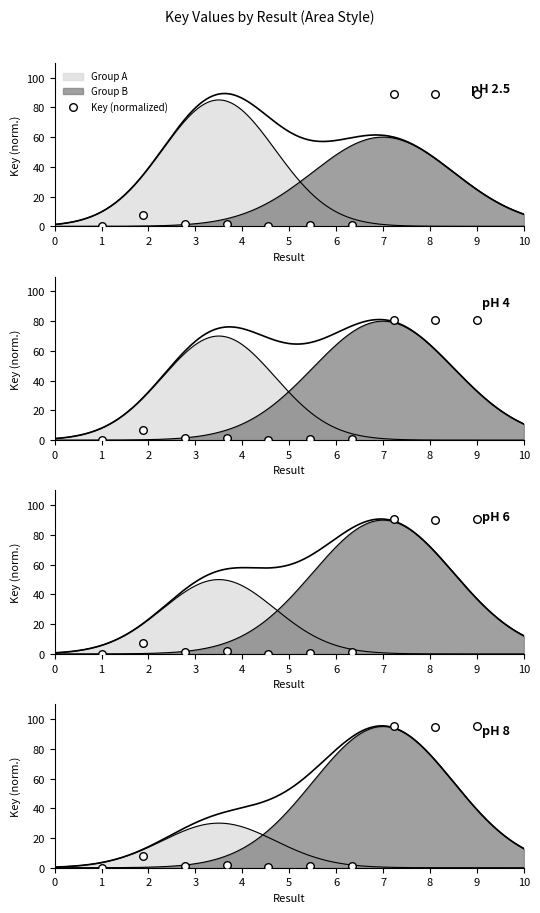

What is the change in value from 2 to 4?

-1.2